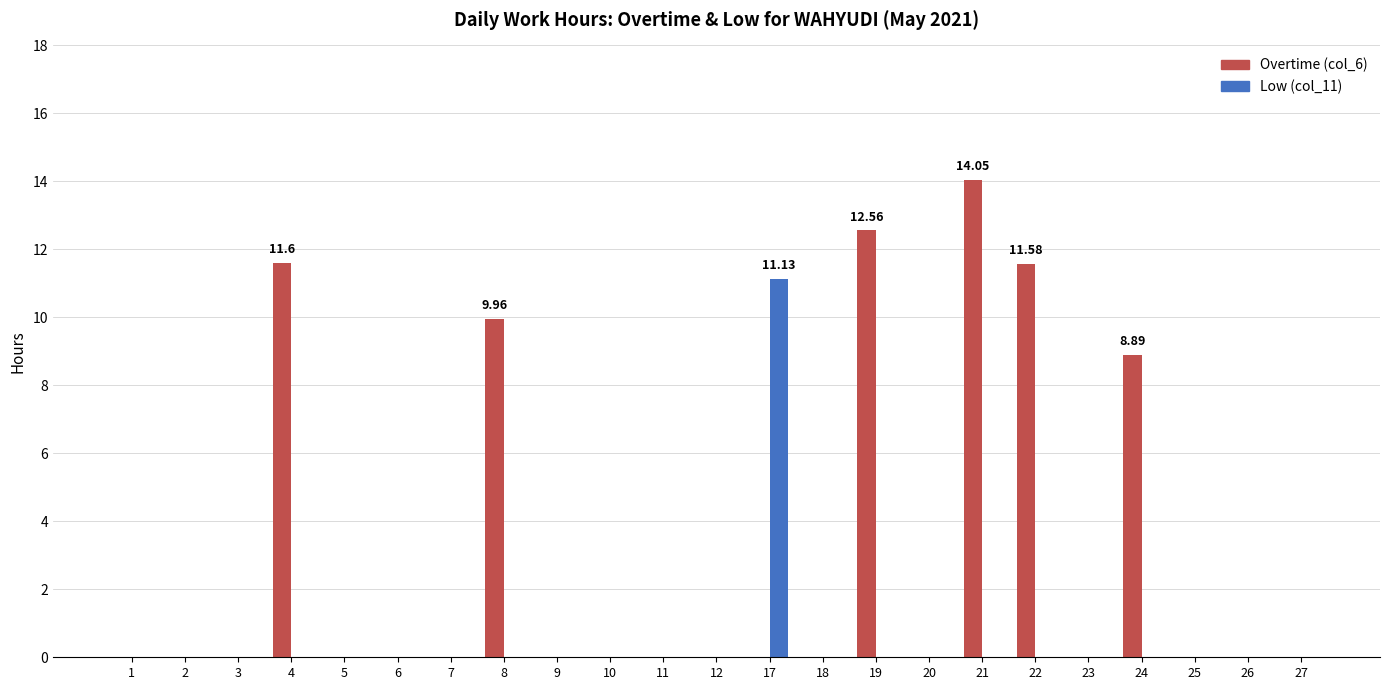

Reading left to right, what are all the values shown in this chart?

Overtime (col_6): 1=0.0	2=0.0	3=0.0	4=11.6	5=0.0	6=0.0	7=0.0	8=10.0	9=0.0	10=0.0	11=0.0	12=0.0	17=0.0	18=0.0	19=12.6	20=0.0	21=14.1	22=11.6	23=0.0	24=8.9	25=0.0	26=0.0	27=0.0
Low (col_11): 1=0.0	2=0.0	3=0.0	4=0.0	5=0.0	6=0.0	7=0.0	8=0.0	9=0.0	10=0.0	11=0.0	12=0.0	17=11.1	18=0.0	19=0.0	20=0.0	21=0.0	22=0.0	23=0.0	24=0.0	25=0.0	26=0.0	27=0.0